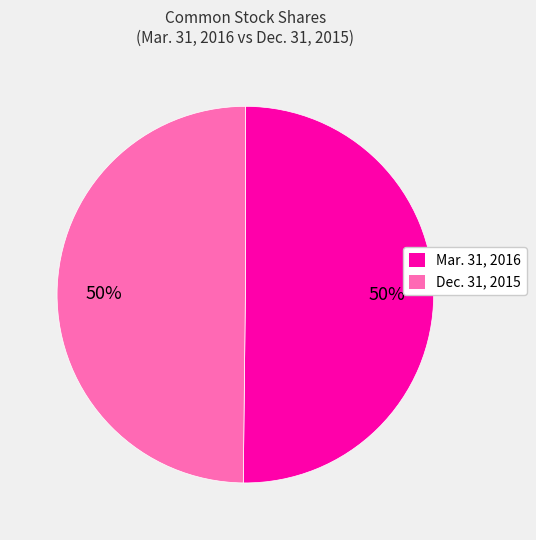

True or false: Mar. 31, 2016 accounts for 41% of the total.

False